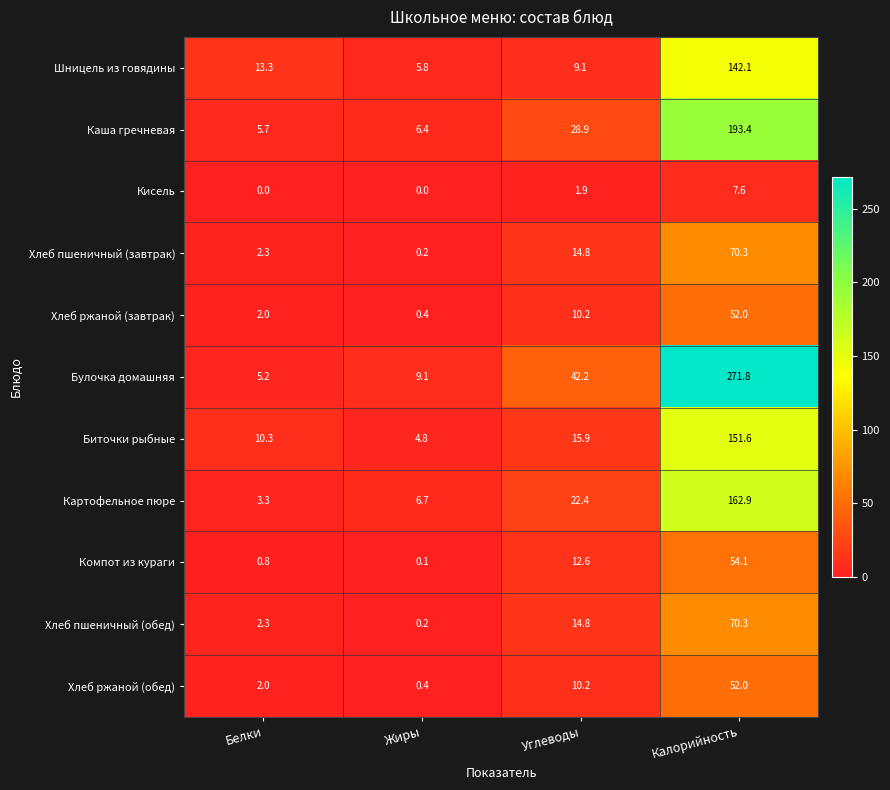

Is the value of Хлеб ржаной (завтрак) at Белки greater than the value of Кисель at Калорийность?

No